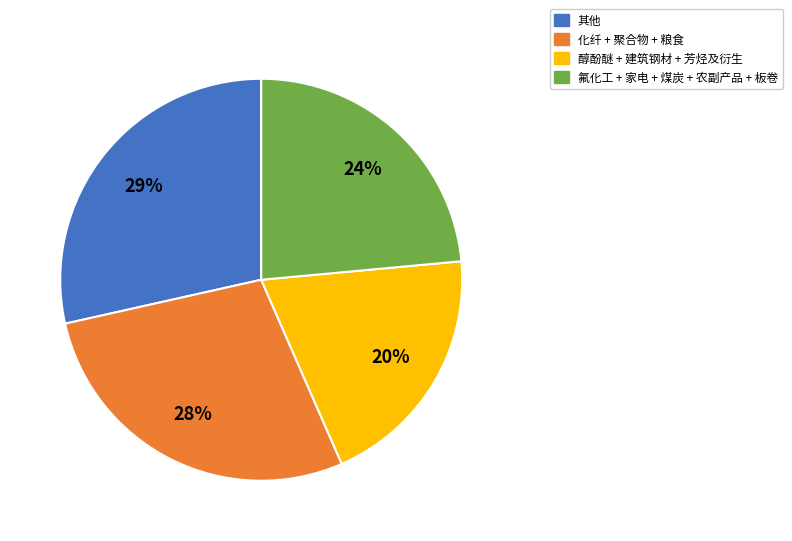

To the nearest percent, what portion does 其他 represent?

29%